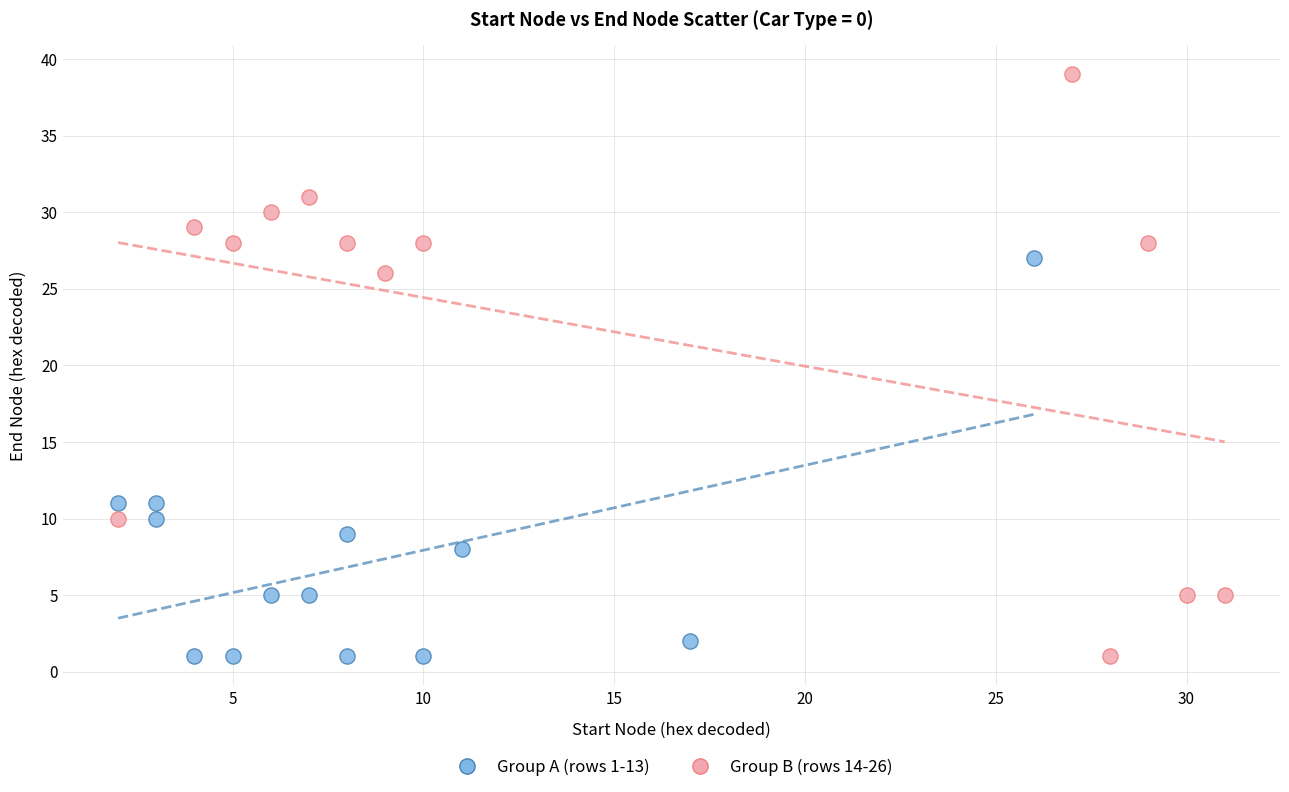

Which series has the widest spread of Y values?

Group B (rows 14-26)